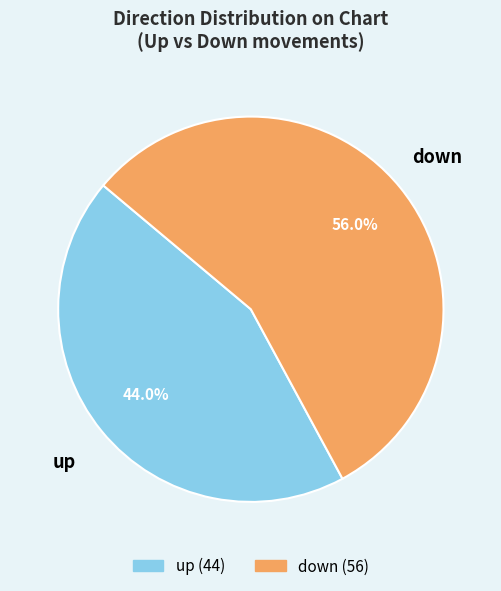

Which category has the smallest portion of the pie?

up